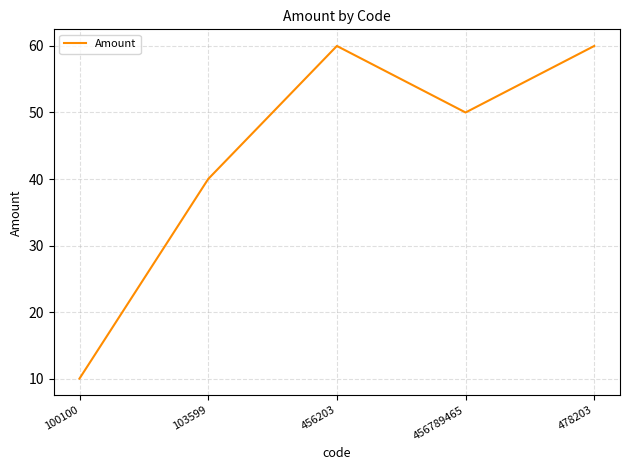

The value at 478203 is 60. True or false?

True